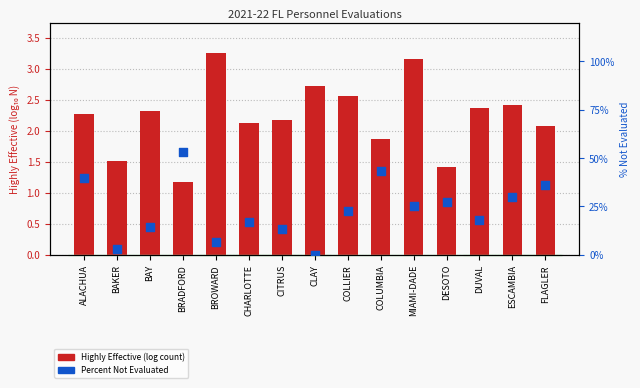

Is the value of Percent Not Evaluated at COLUMBIA greater than the value of Highly Effective (log count) at ALACHUA?

Yes